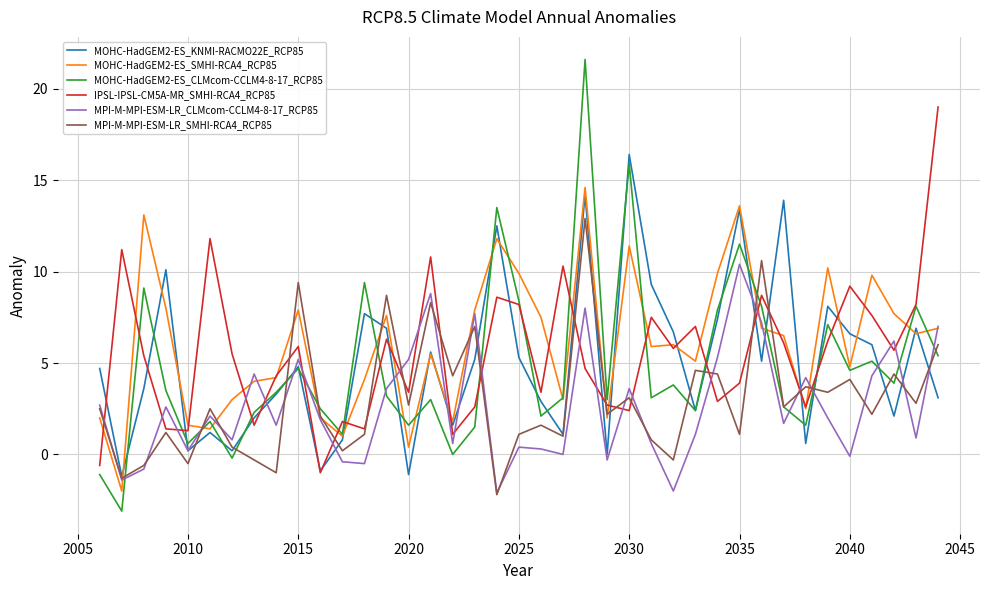

In MPI-M-MPI-ESM-LR_SMHI-RCA4_RCP85, how many points are higher than both neighbors (excluding endpoints)?

14